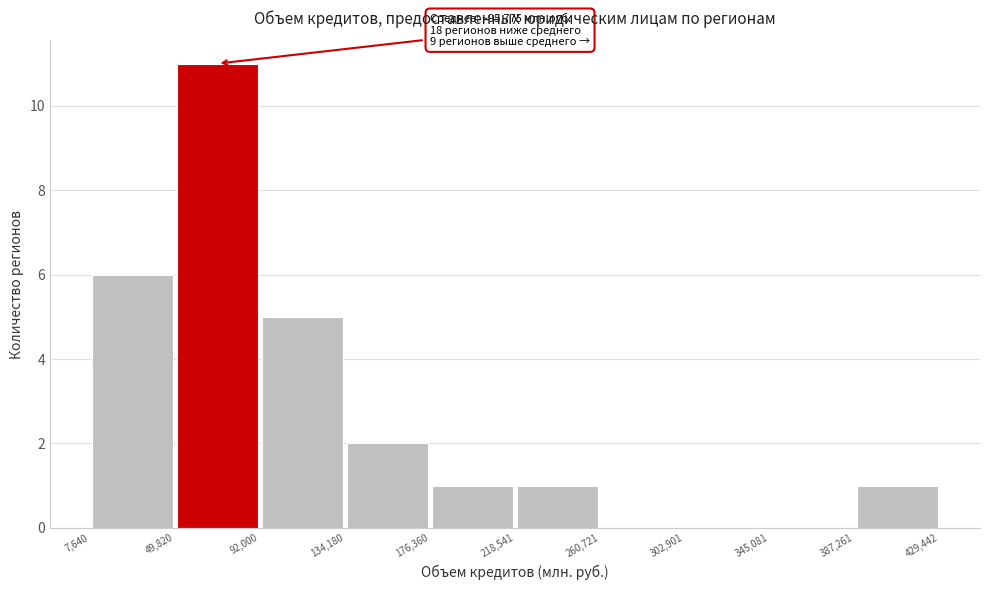

Over which range of the x-axis is the bar tallest?

49,820 to 92,000